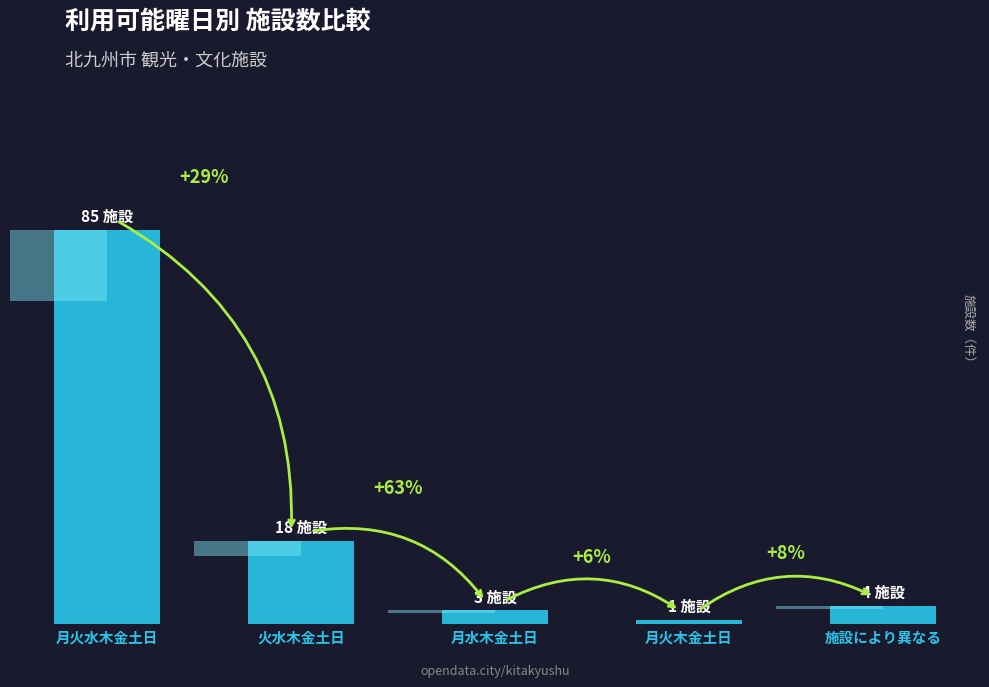

The chart shows a value of 7 at 施設により異なる. True or false?

False